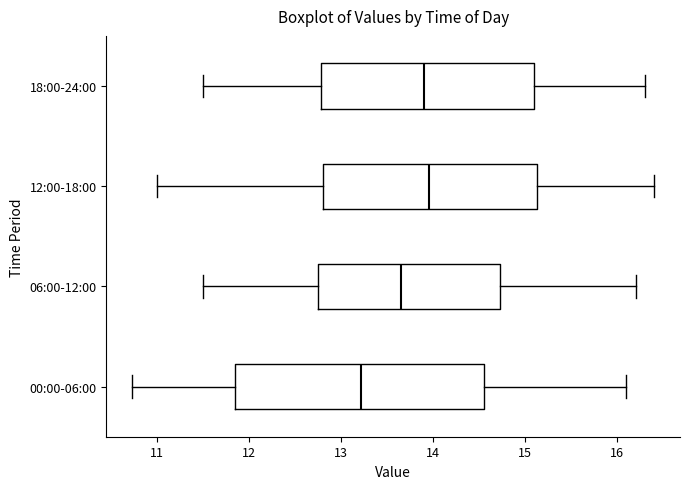

Which box is the widest, from its left edge to its right edge?

00:00-06:00